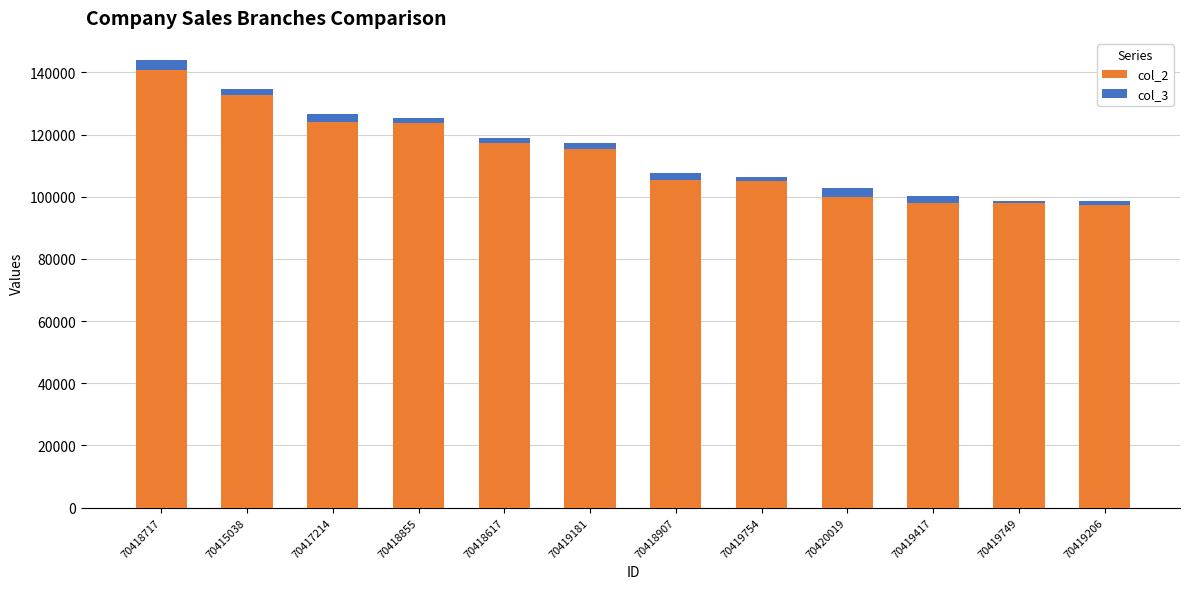

How many bars are there in total?

12